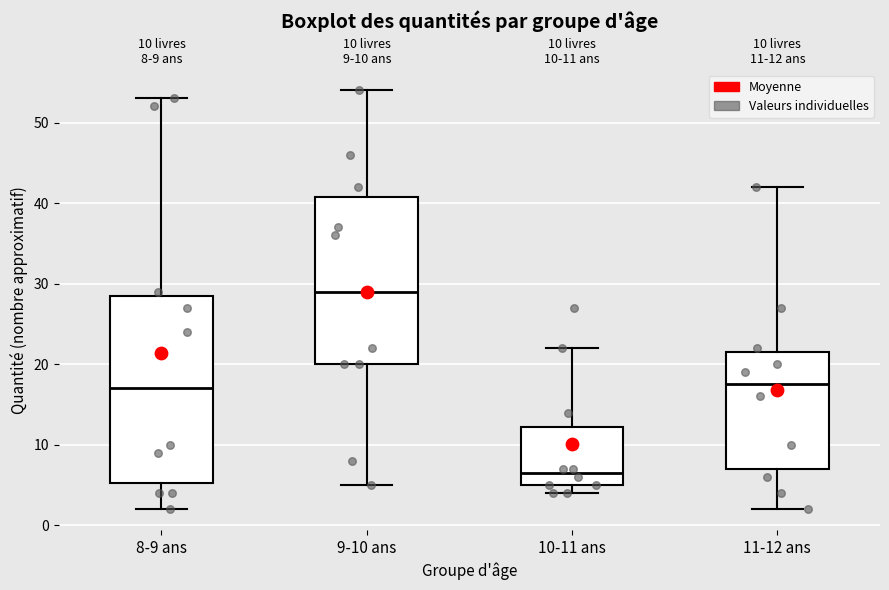

Which box is the tallest, from its lower edge to its upper edge?

8-9 ans